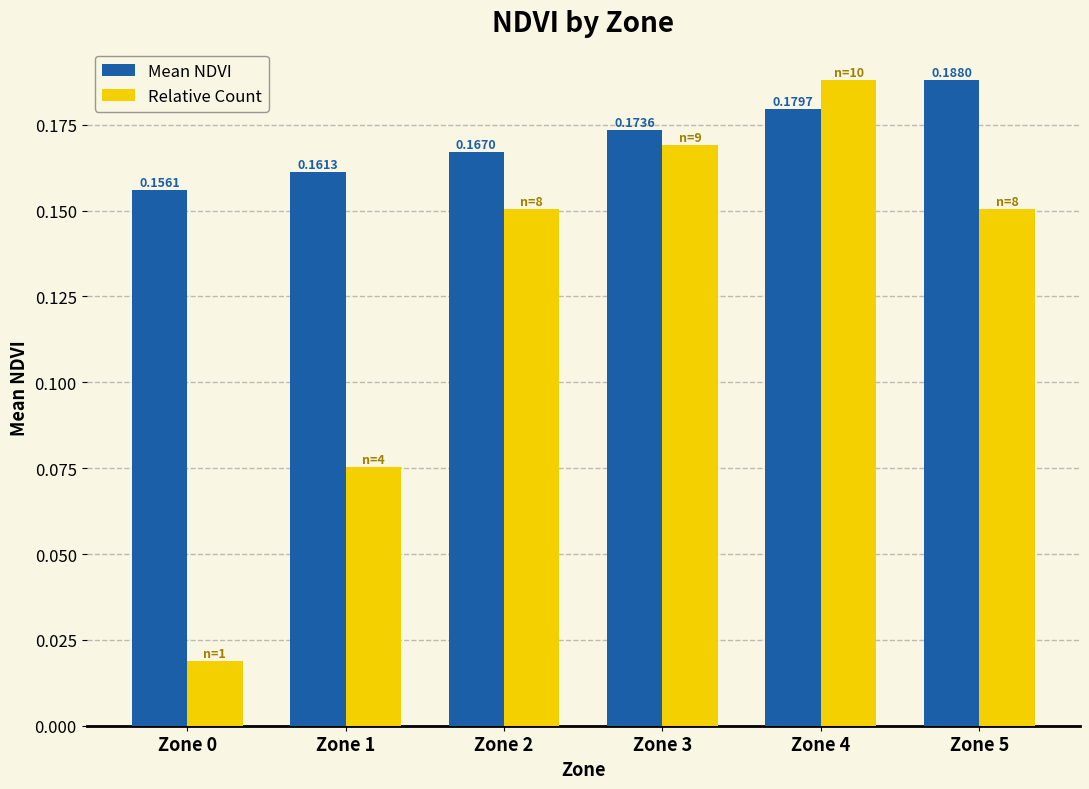

What is the sum of the Relative Count values at Zone 5 and Zone 2?

0.3